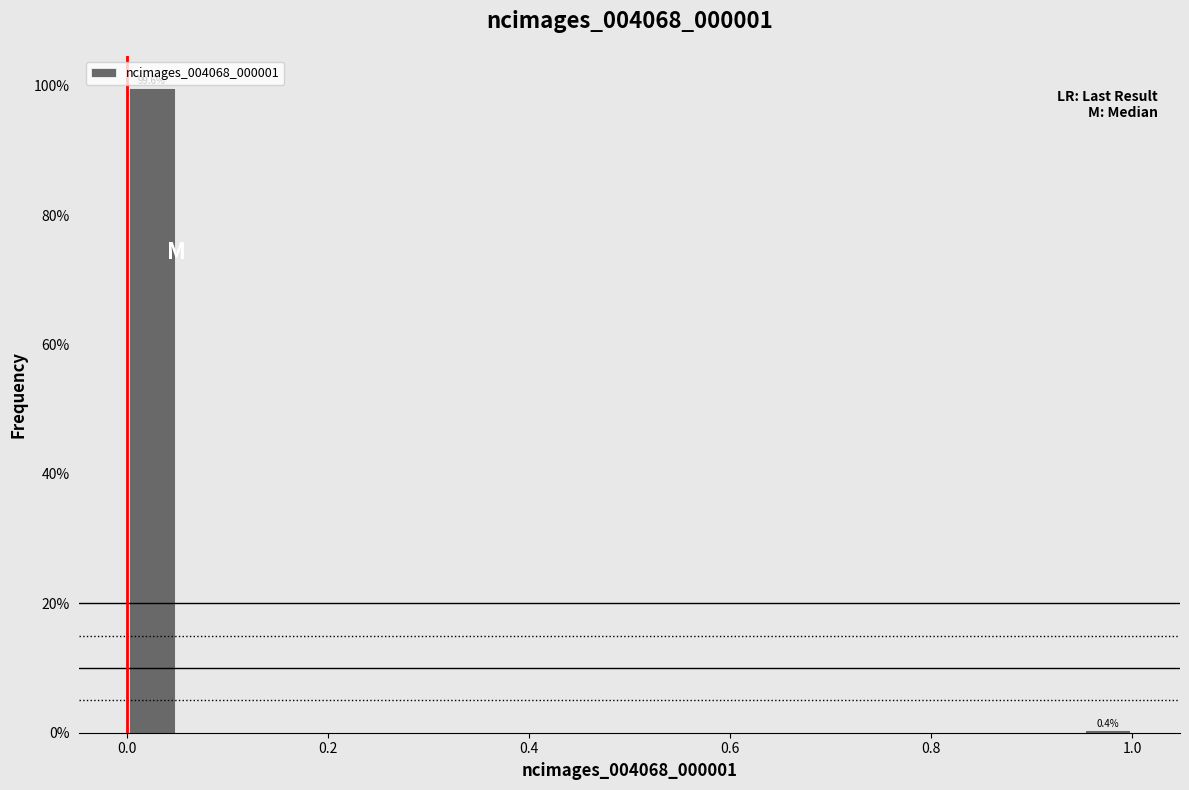

Around what value on the x-axis is the tallest bar? Give the approximate position of its centre, as read against the axis.

0.02